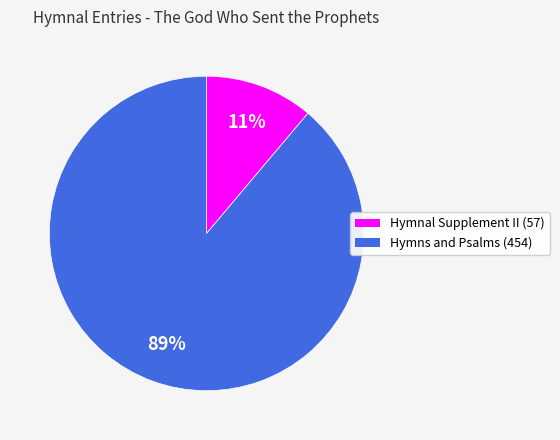

To the nearest percent, what is the difference between the largest and smallest slice percentages?

78%